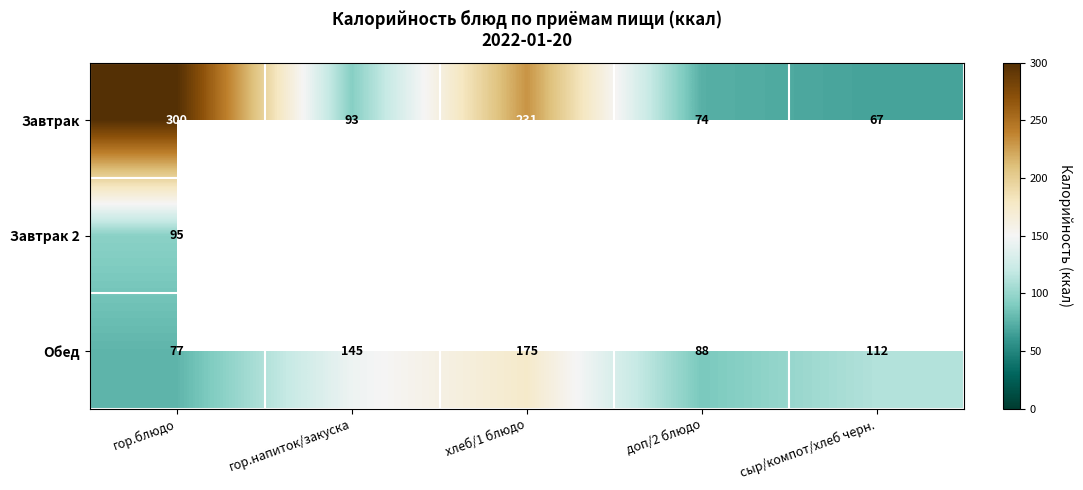

What is the total value across all series at гор.блюдо?

472